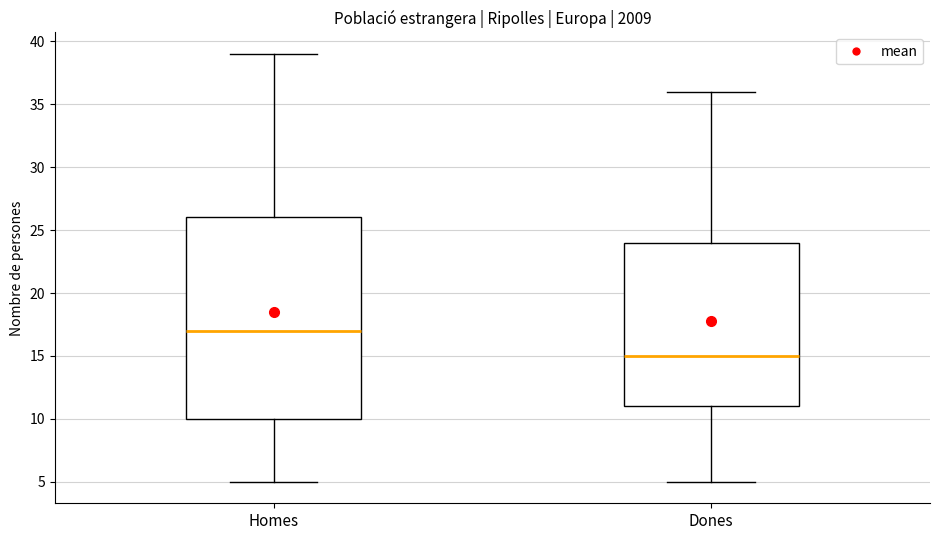

Reading left to right, transcribe this box plot: for each box, give where its median line is, the range the box spans, and where its two whiskers end, as read against the y-axis. The values are not printed on the chart, so give them approximately, as read against the axis.

Homes: median 17, box 10 to 26, whiskers 5 to 39
Dones: median 15, box 11 to 24, whiskers 5 to 36